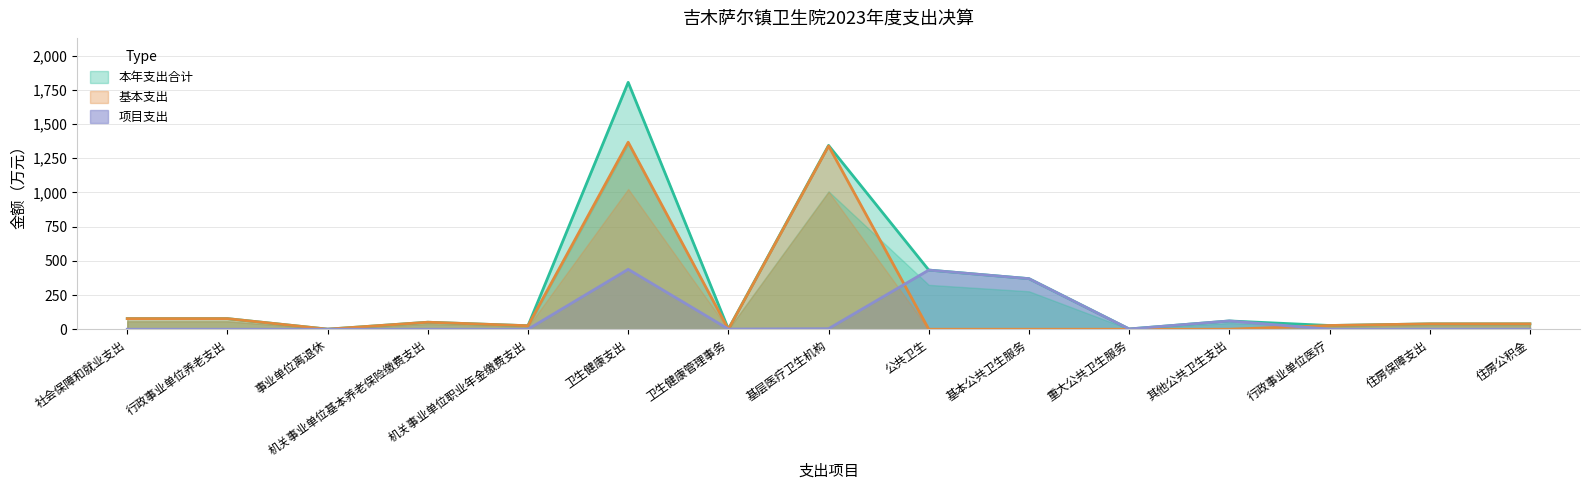

How many data points in 项目支出 are above 0?

7